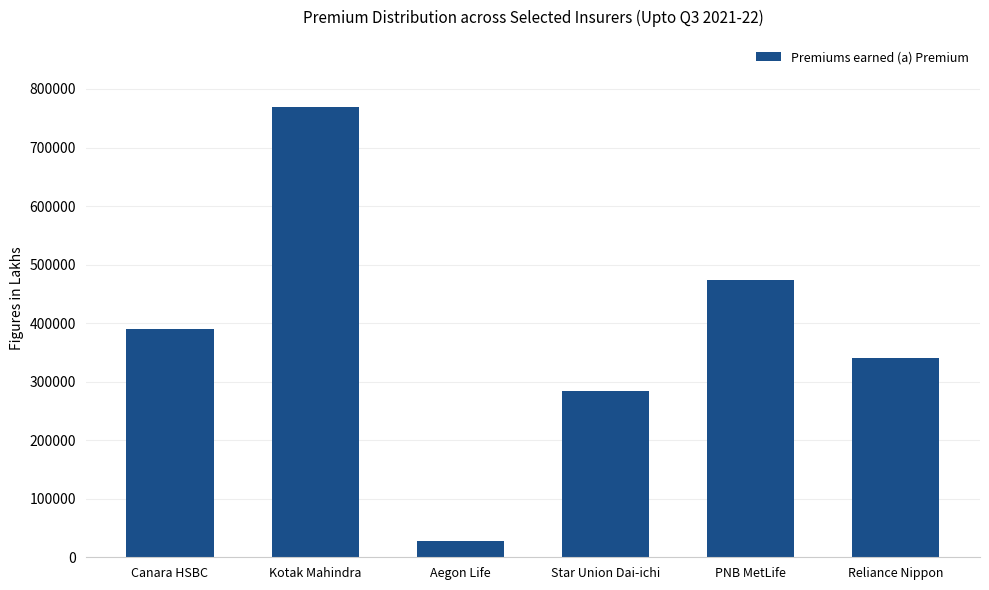

Reading left to right, list all the values displayed in this chart.

390024	768604	28427	284564	473101	339836